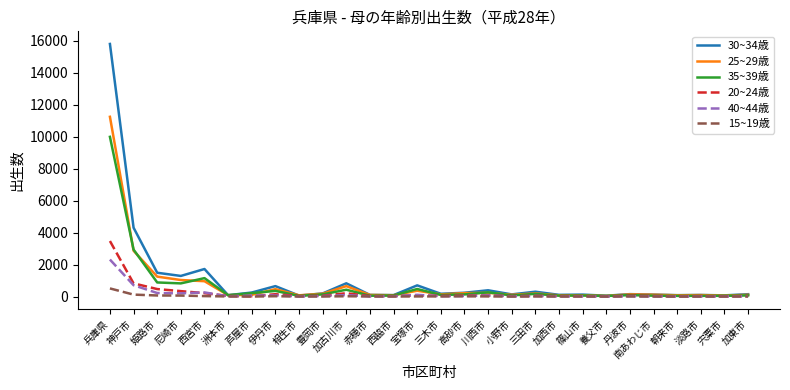

At which label does 25~29歳 reach its peak?

兵庫県